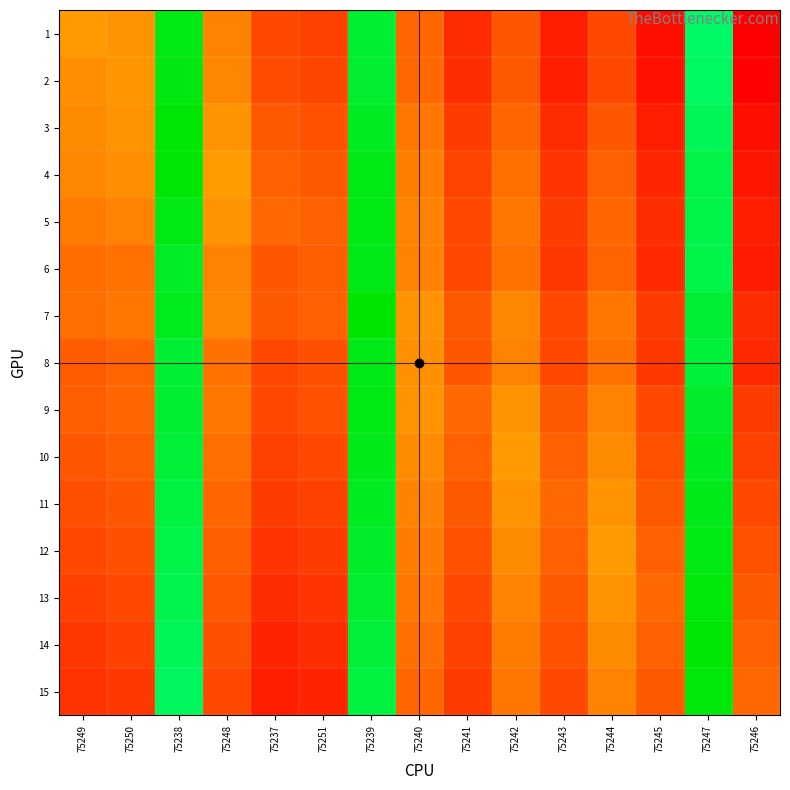

Between 75240 and 75251, which is larger?

75240